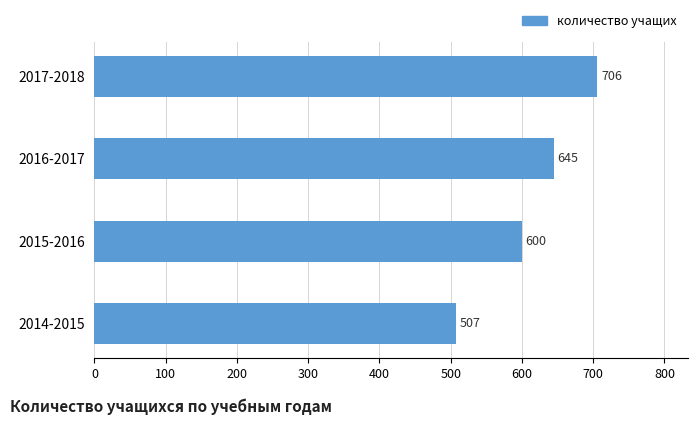

The value at 2017-2018 is 706. True or false?

True